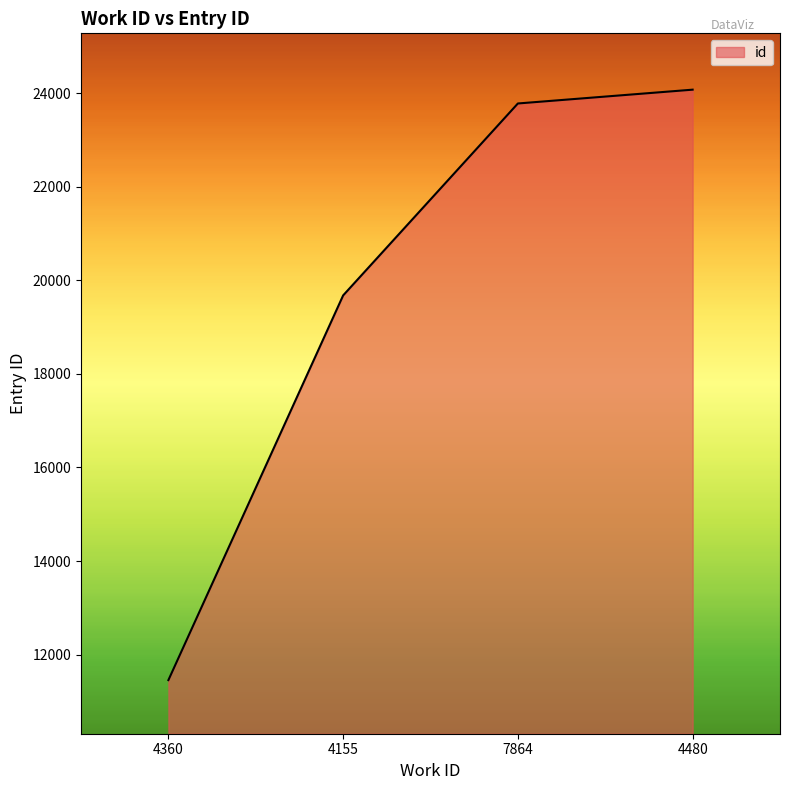

The value at 7864 is 13411. True or false?

False